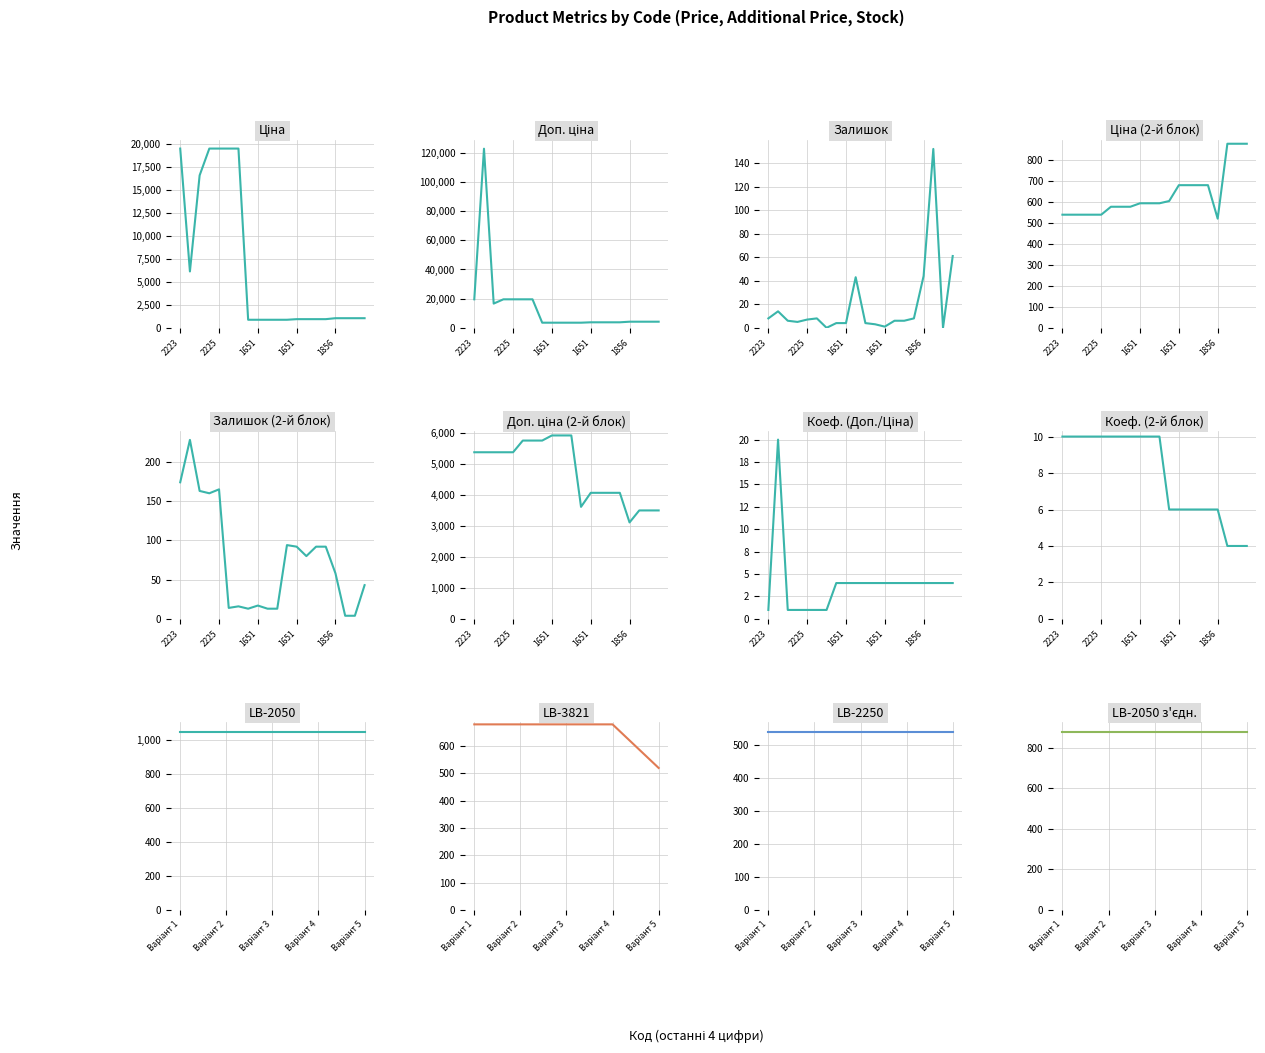

What is the difference between the Залишок values at 283291856 and 283231856?

40.0